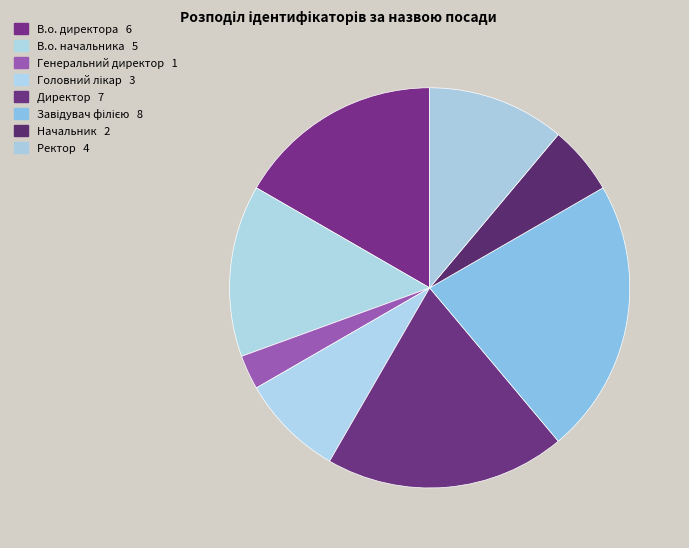

To the nearest percent, what is the combined percentage of Генеральний директор and Директор?

22%